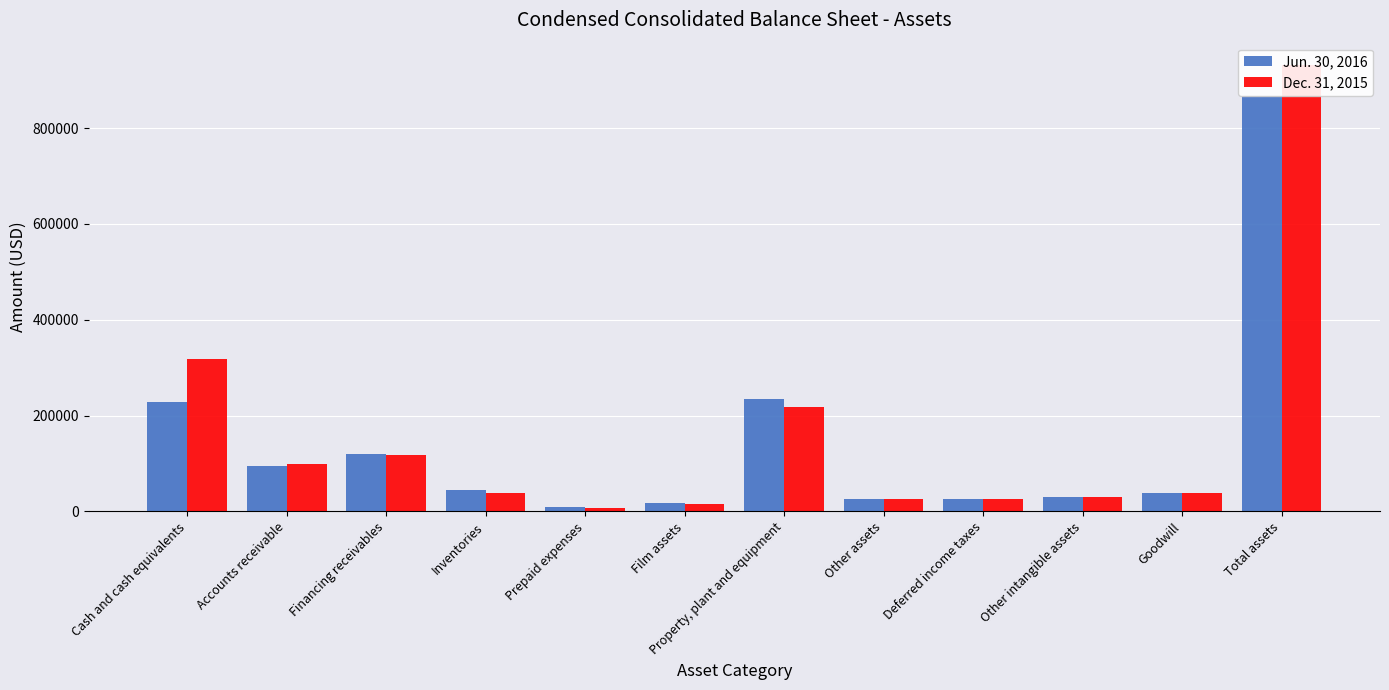

The Dec. 31, 2015 series shows 26666 at Deferred income taxes. True or false?

True